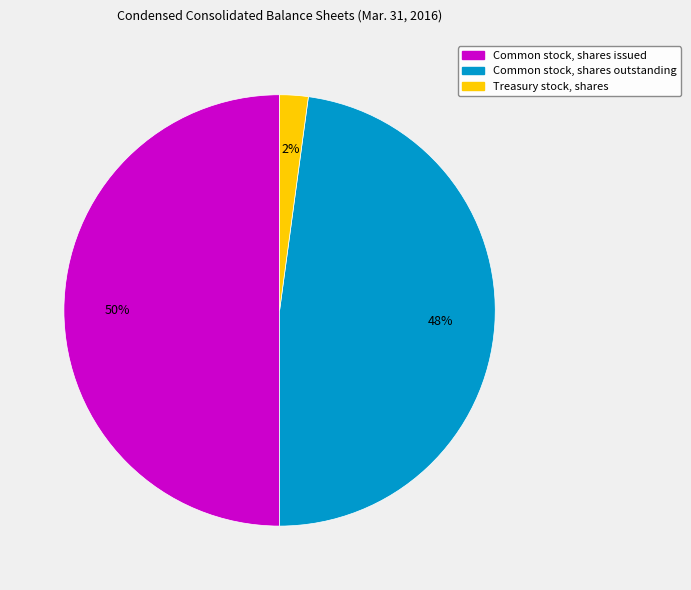

The Common stock, shares outstanding slice represents 48% of the pie. True or false?

True